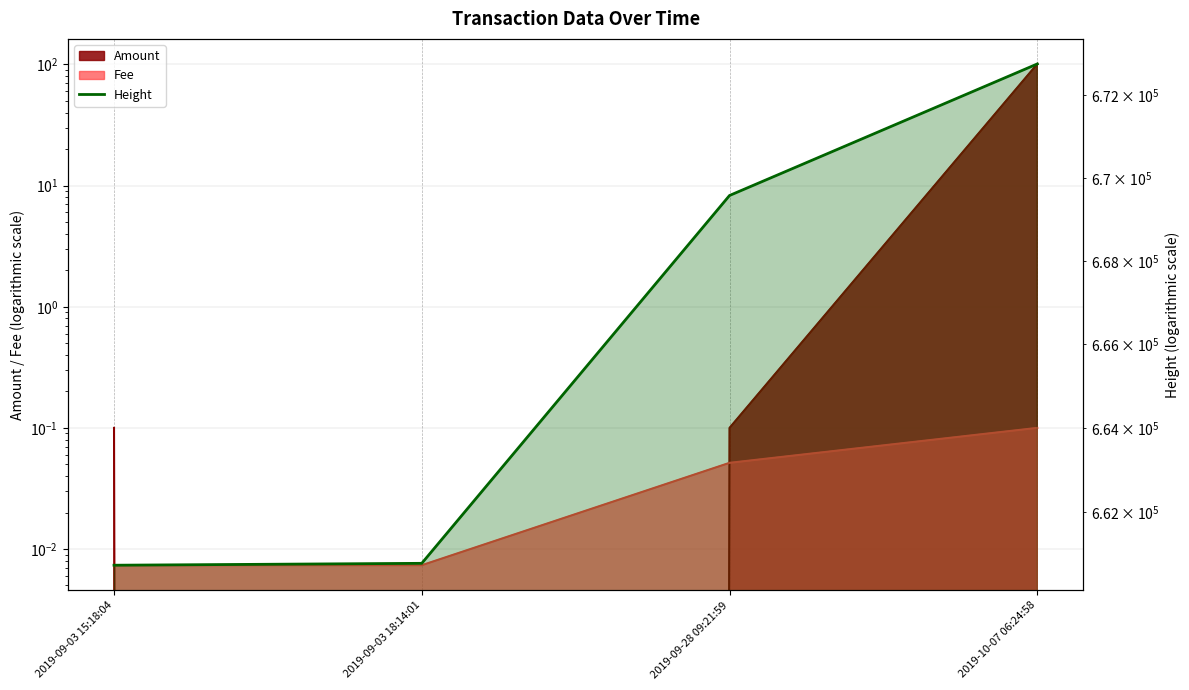

True or false: there are more than 2 points higher than both neighbors.

False